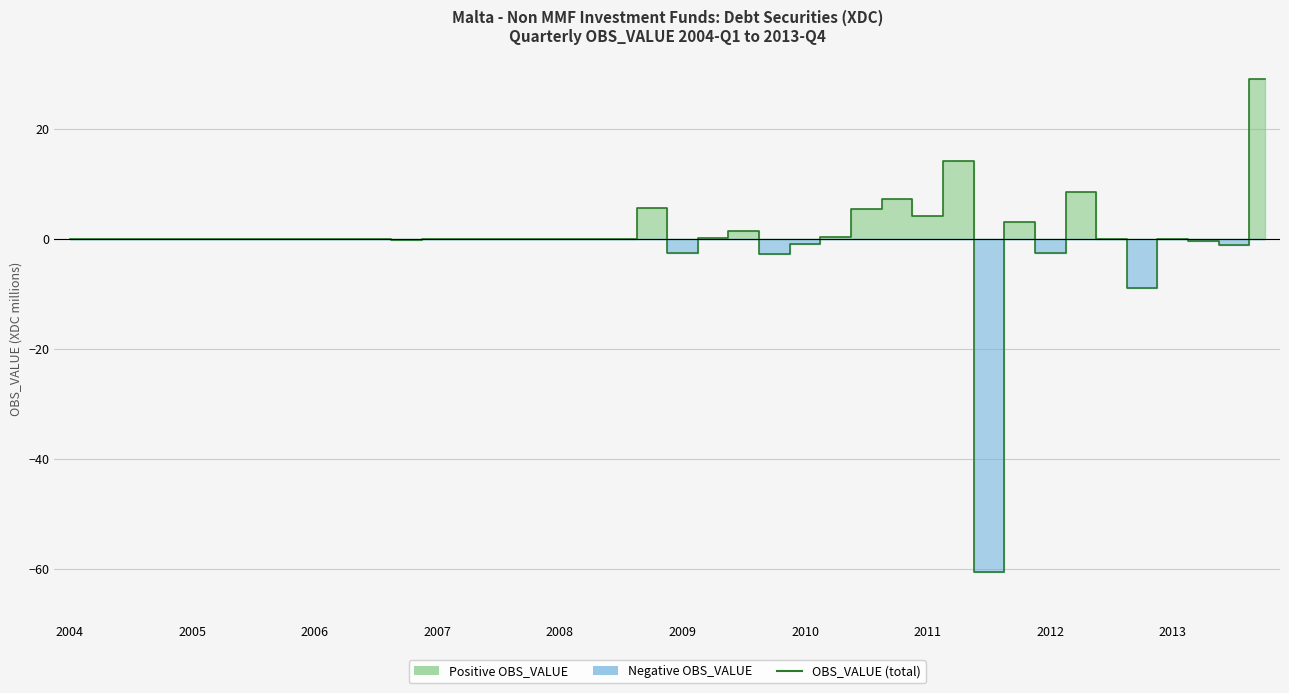

How many data points does each series have?

40